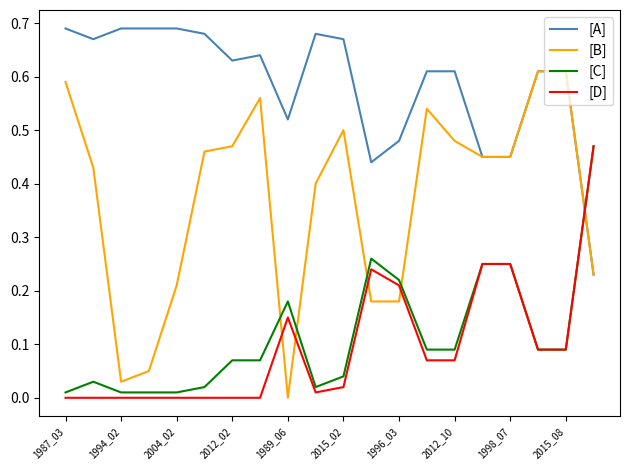

True or false: [D] and [A] cross at least once.

True